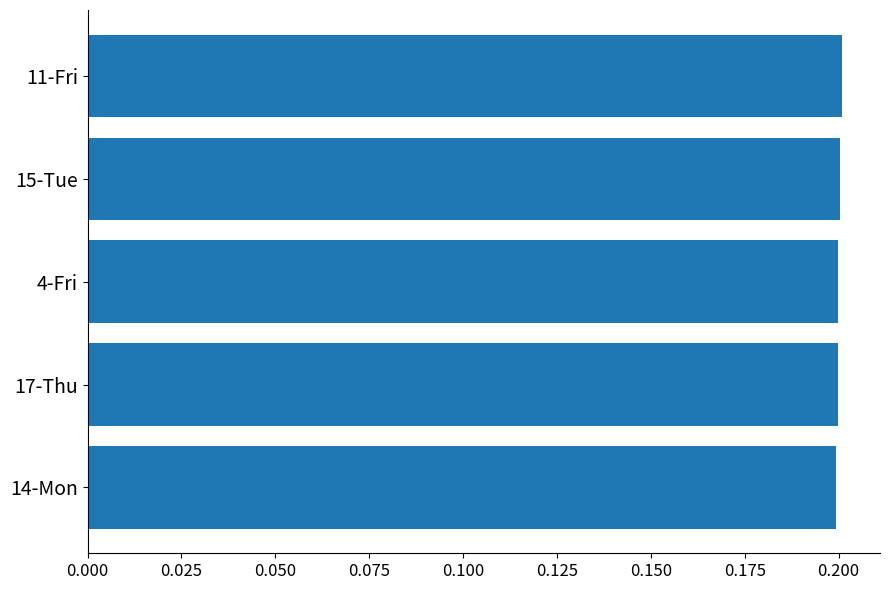

Count the values in the range 0 to 1.

5